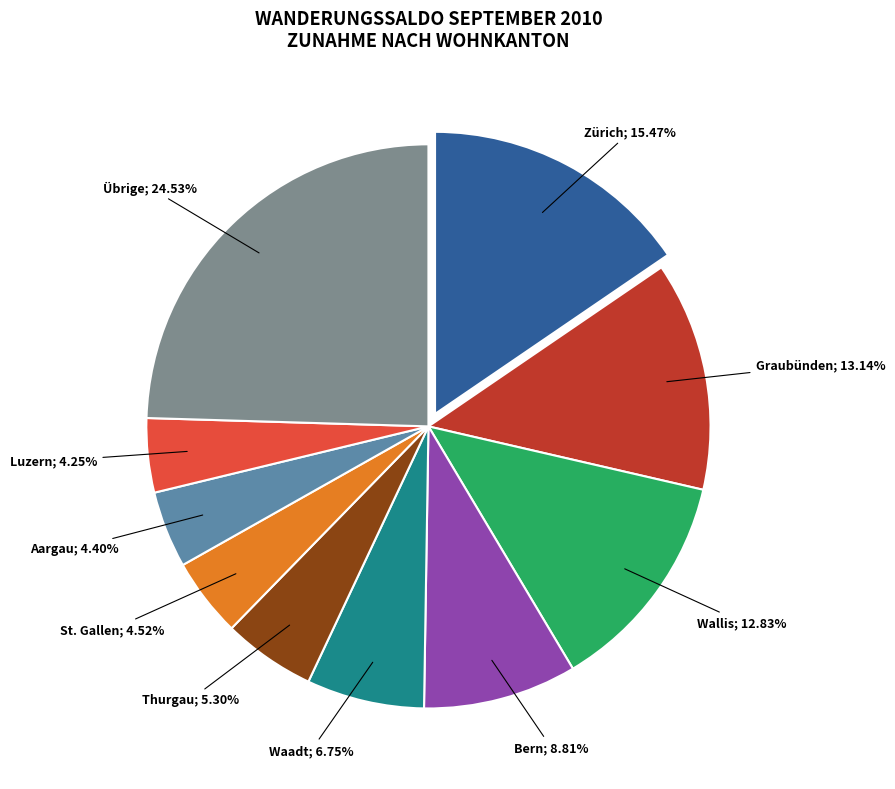

Is there any slice that represents more than half of the pie?

No